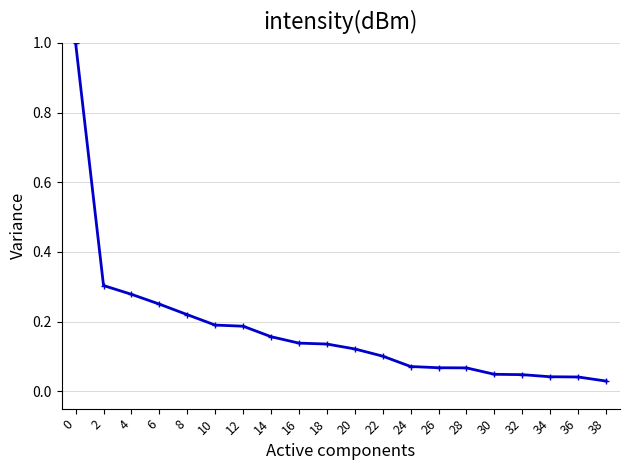

What is the change in value from 0 to 24?

-0.9